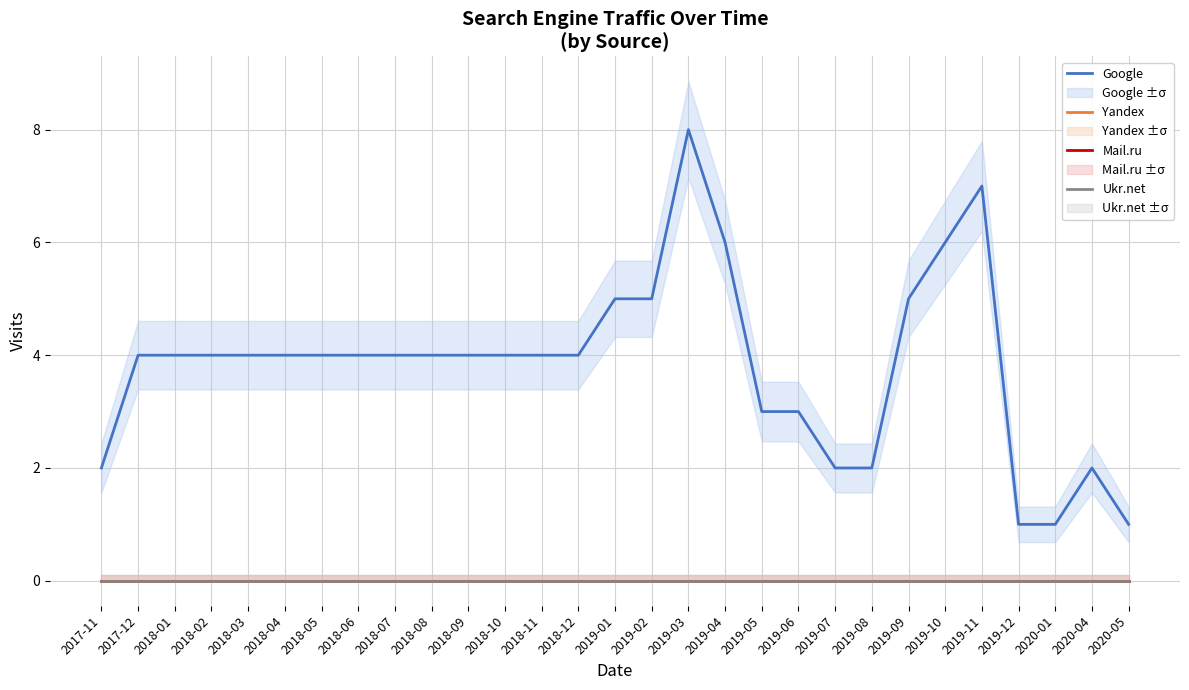

What is the maximum value shown in the chart?

8